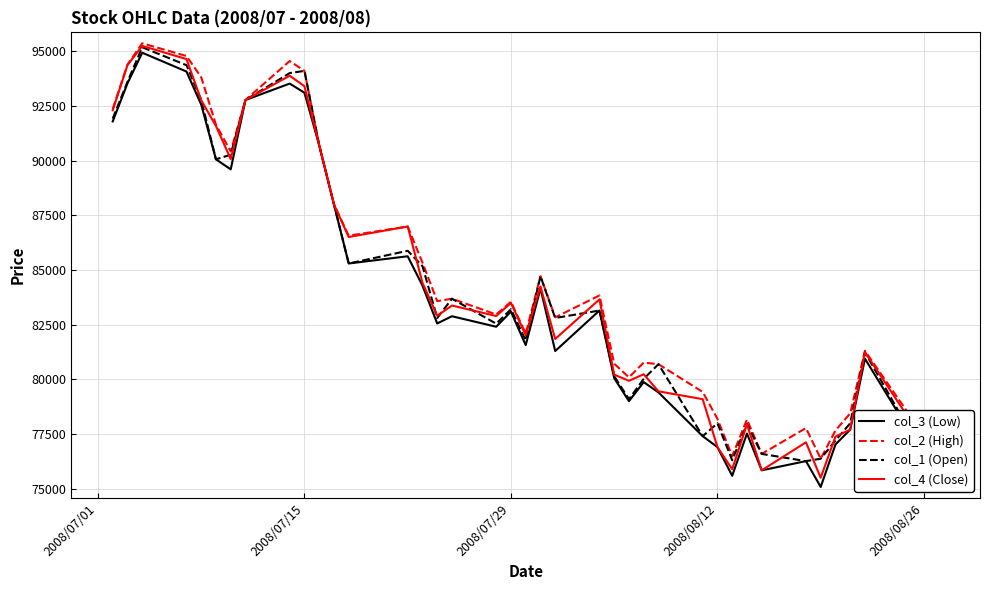

How many interior local valleys does the col_3 (Low) series have?

11